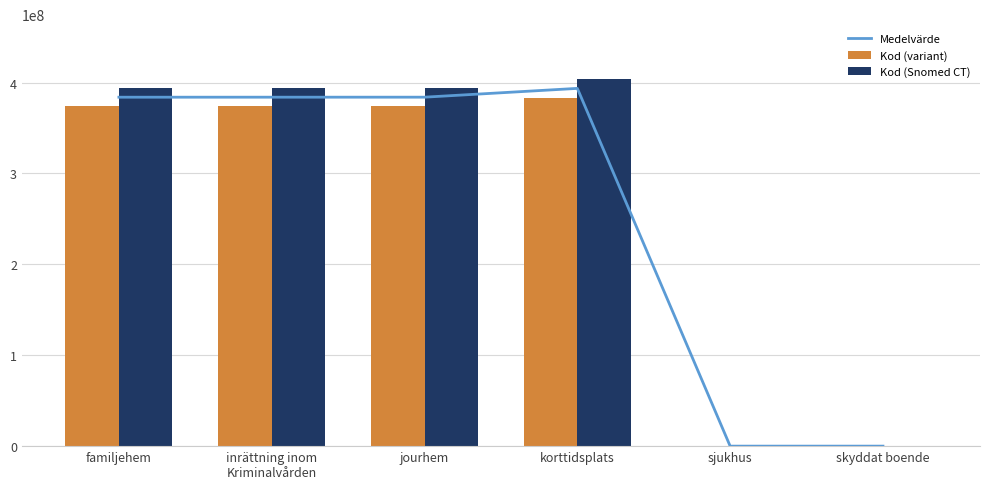

Between familjehem and sjukhus, which series saw the biggest shift?

Kod (Snomed CT)